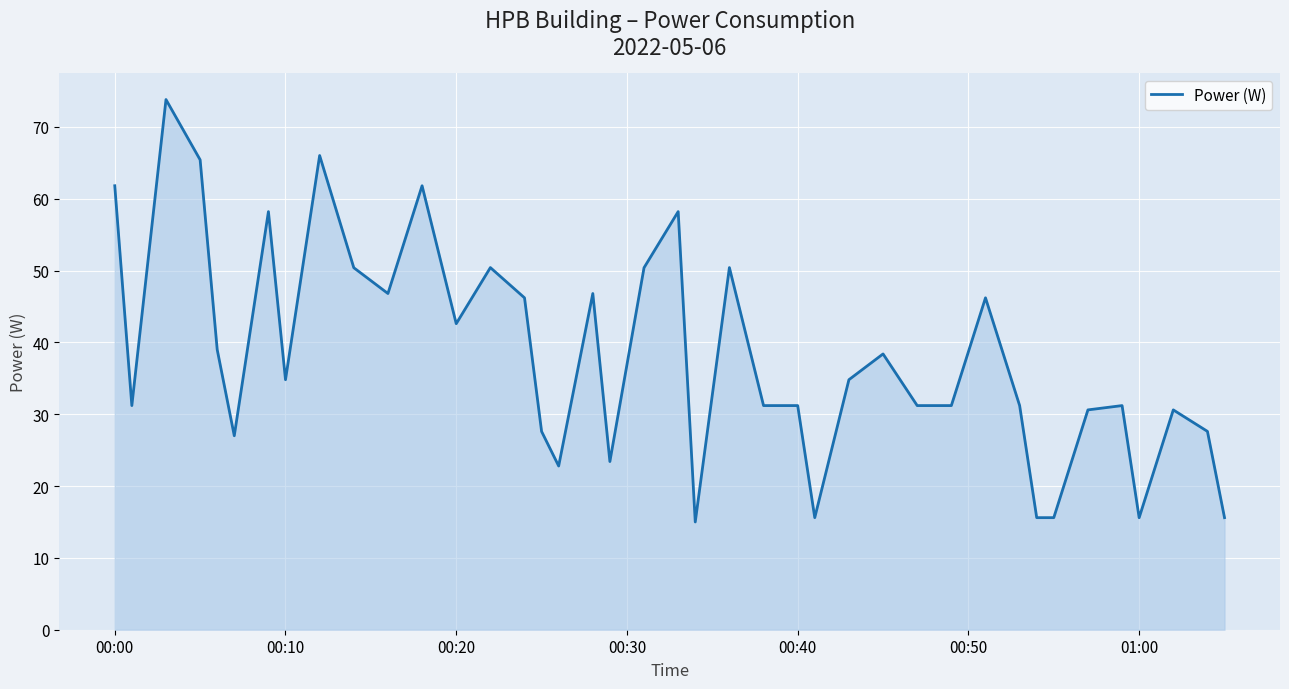

What is the difference between the maximum and minimum values?

58.8